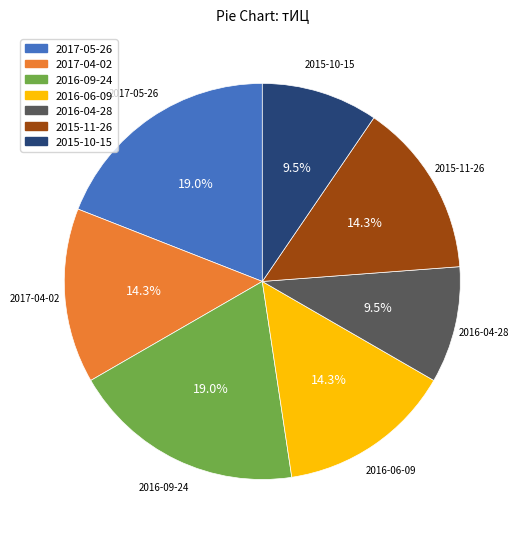

To the nearest percent, what percentage of the pie is 2017-04-02?

14%